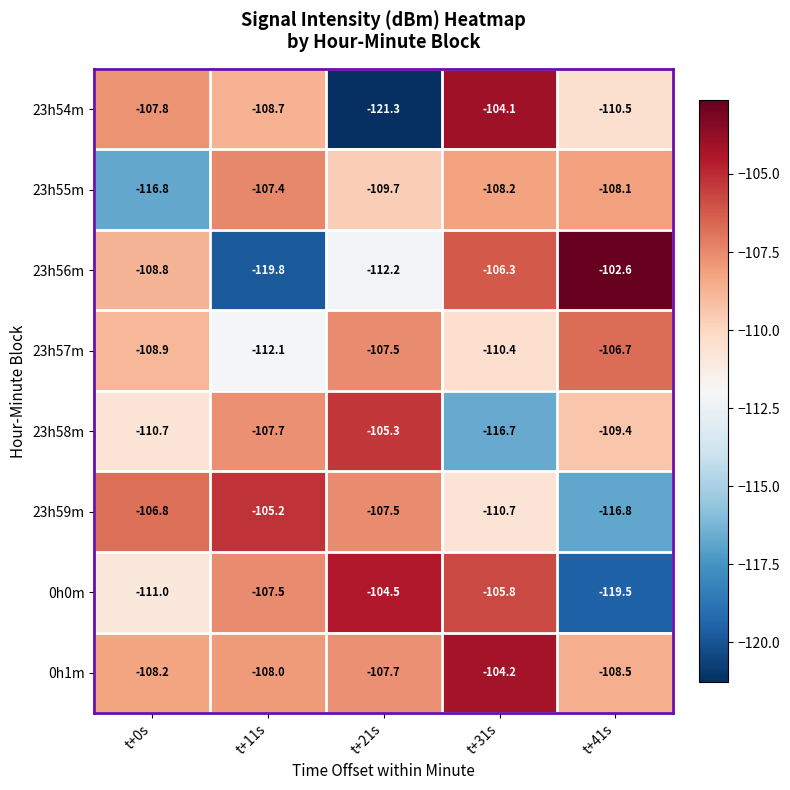

What is the sum of all 23h56m values?

-549.7